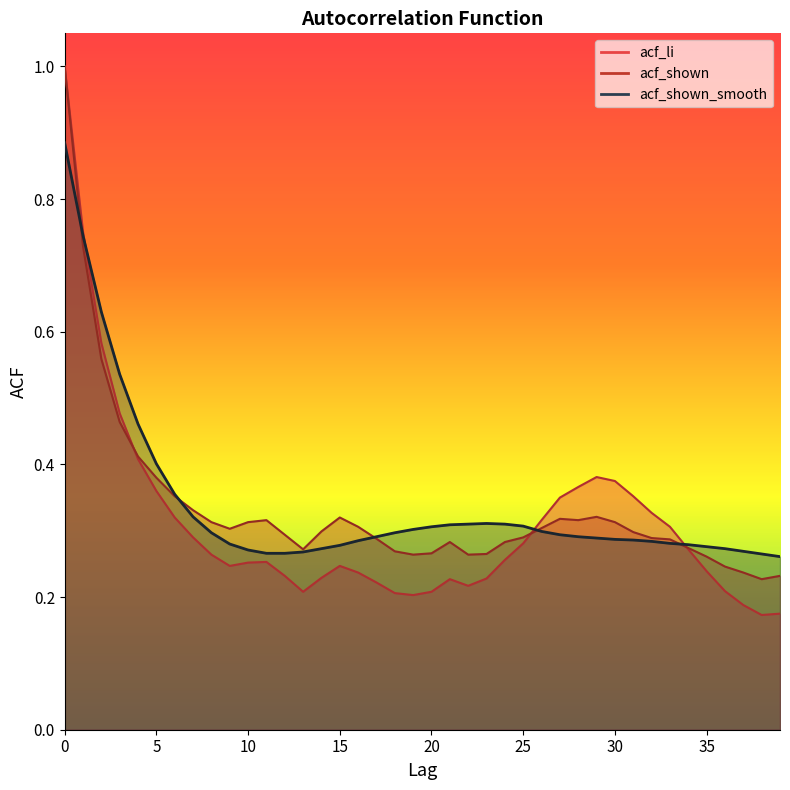

Does the chart have visible grid lines?

No